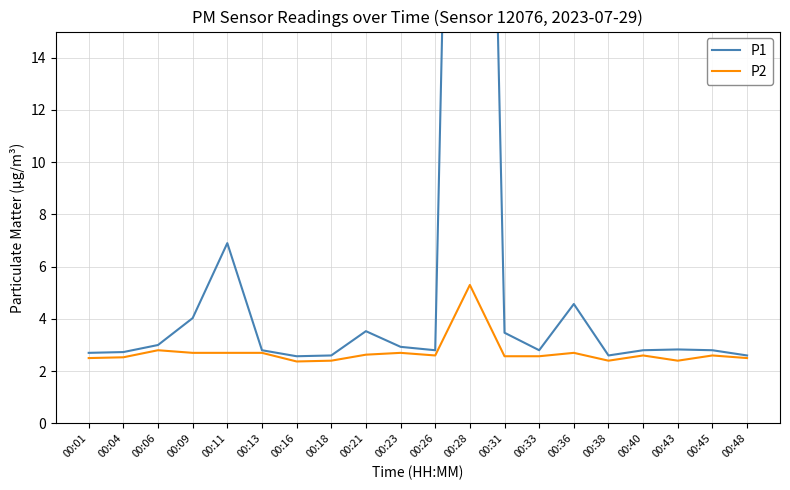

Reading left to right, extract all data points from this chart.

P1: 00:01=2.7	00:04=2.7	00:06=3.0	00:09=4.0	00:11=6.9	00:13=2.8	00:16=2.6	00:18=2.6	00:21=3.5	00:23=2.9	00:26=2.8	00:28=63.8	00:31=3.5	00:33=2.8	00:36=4.6	00:38=2.6	00:40=2.8	00:43=2.8	00:45=2.8	00:48=2.6
P2: 00:01=2.5	00:04=2.5	00:06=2.8	00:09=2.7	00:11=2.7	00:13=2.7	00:16=2.4	00:18=2.4	00:21=2.6	00:23=2.7	00:26=2.6	00:28=5.3	00:31=2.6	00:33=2.6	00:36=2.7	00:38=2.4	00:40=2.6	00:43=2.4	00:45=2.6	00:48=2.5